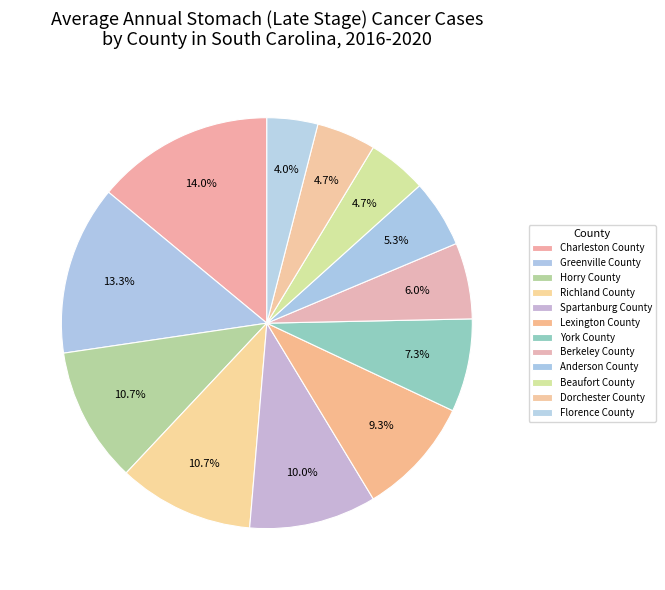

How many segments does this pie chart have?

12